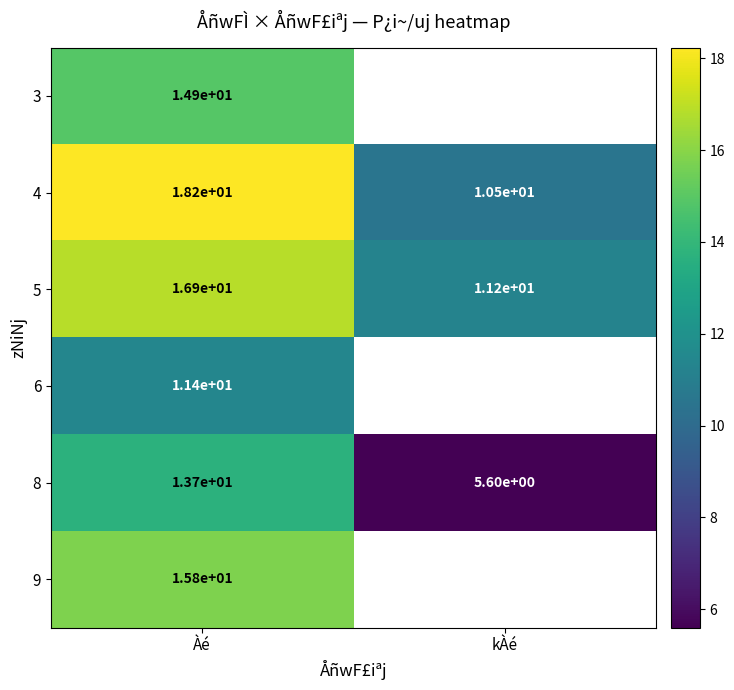

At which label does 4 reach its minimum?

kÀé